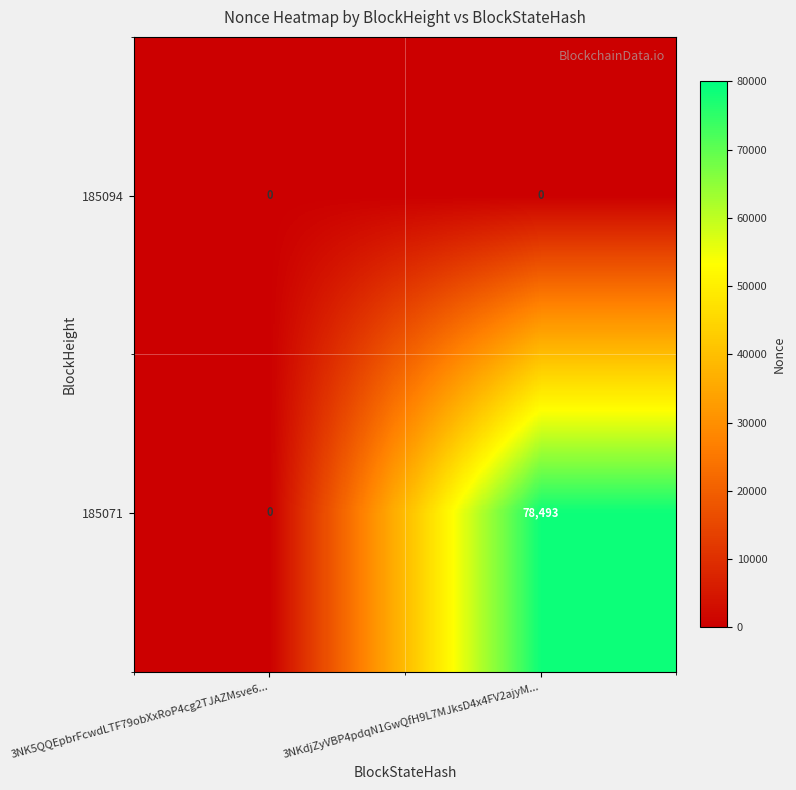

What is the maximum value shown in the chart?

78493